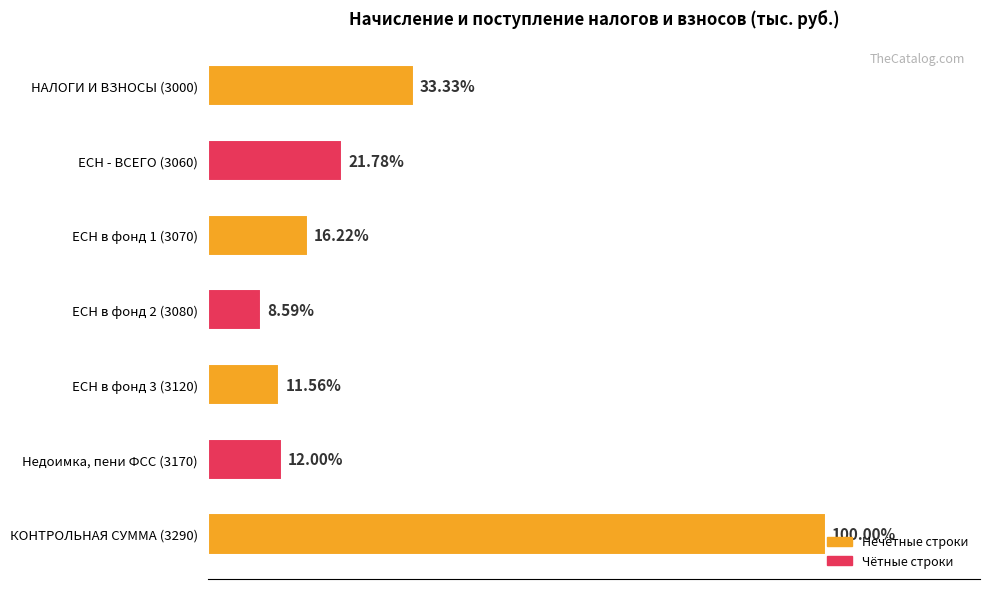

Does the chart contain any negative values?

No